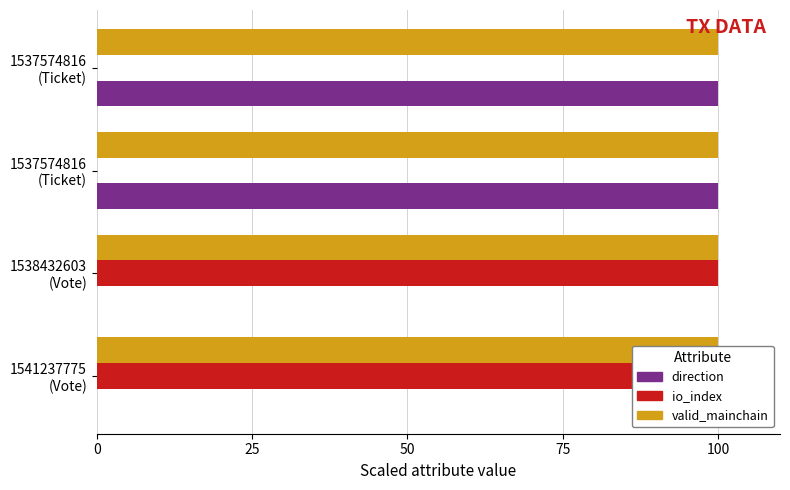

Which series has the widest spread of values?

direction